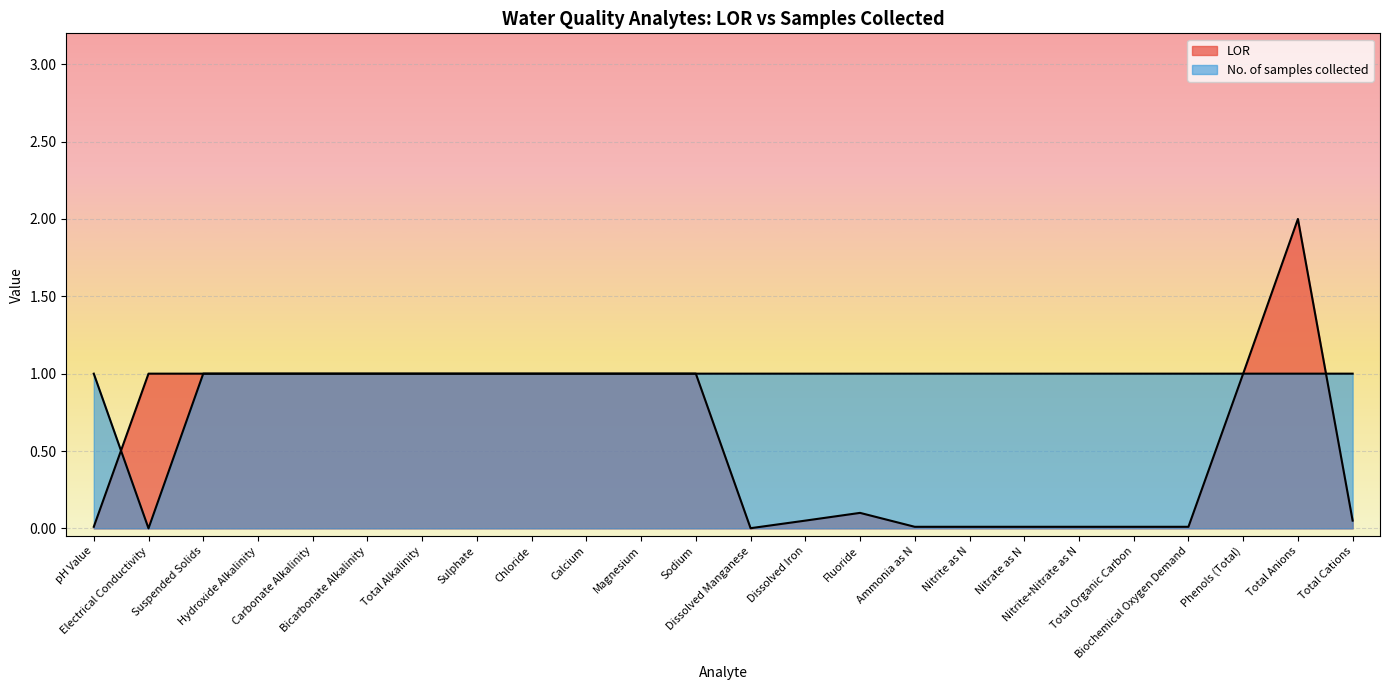

What is the sum of all No. of samples collected values?

23.0